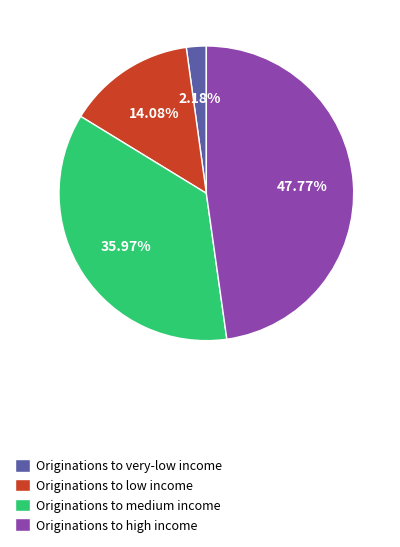

Combined, do Originations to low income and Originations to high income account for over 50%?

Yes